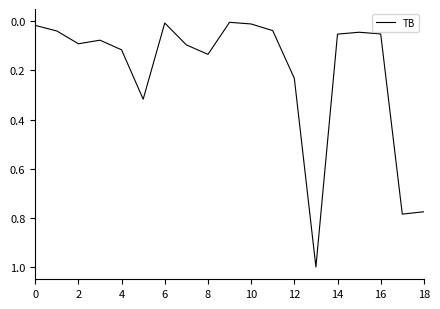

What is the maximum value shown in the chart?

1.0